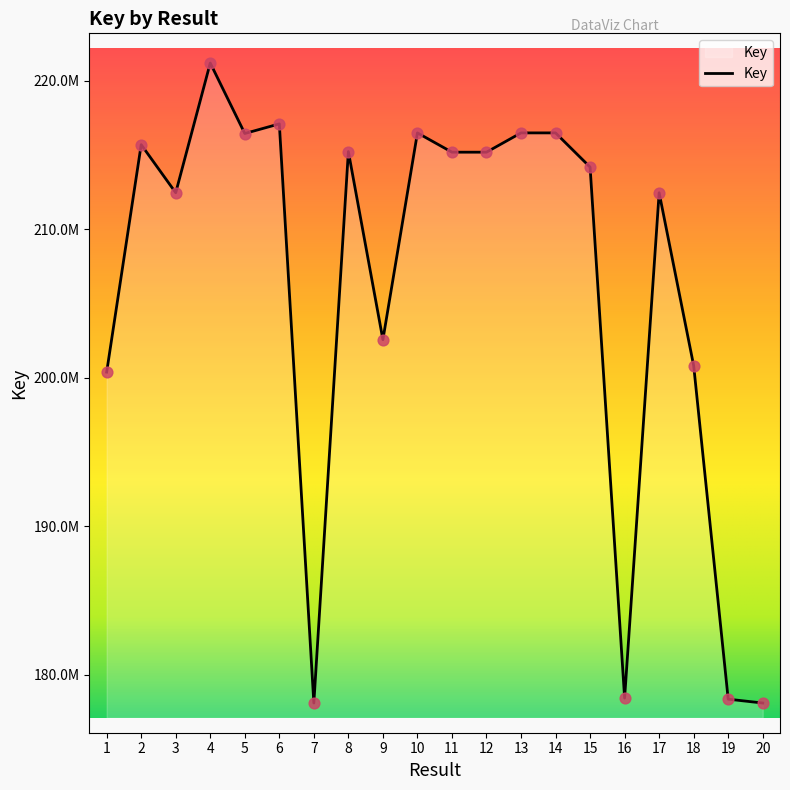

What is the change in value from 7 to 18?

+22728602